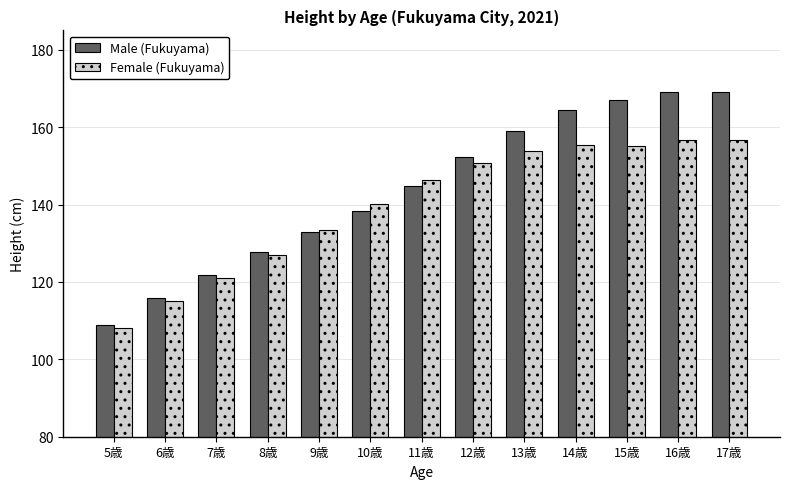

What is the difference between the Female (Fukuyama) values at 9歳 and 8歳?

6.4